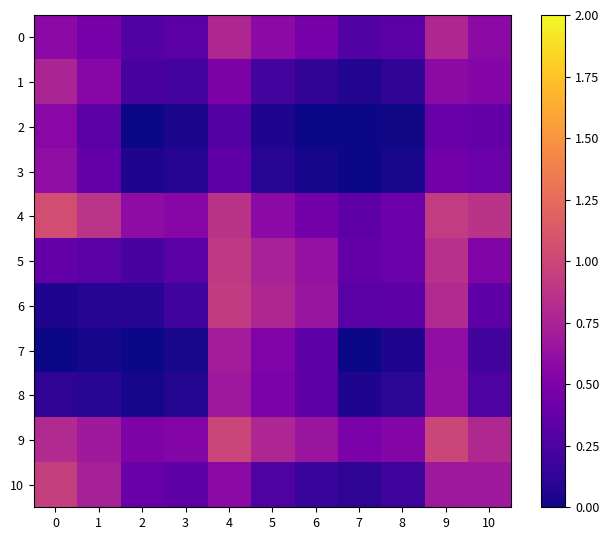

Which series has the largest total across all categories?

9